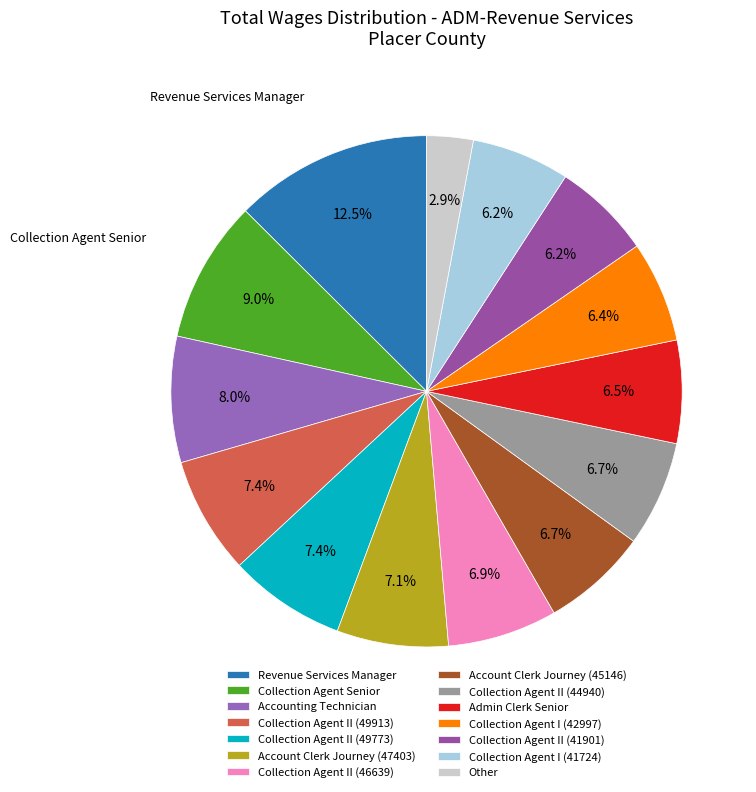

To the nearest percent, what percentage of the pie is Collection Agent II (44940)?

7%